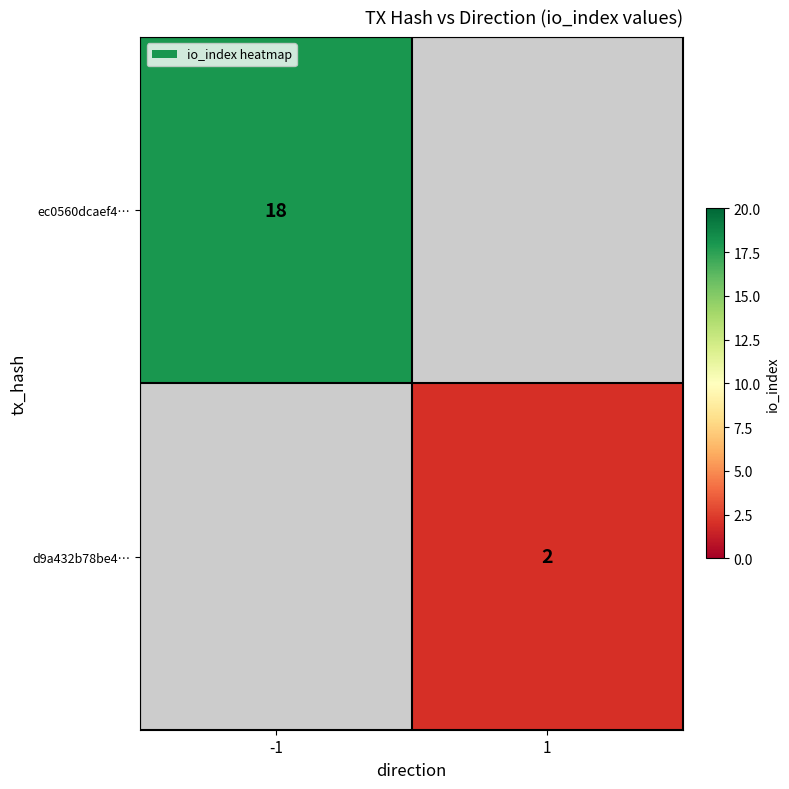

The value of d9a432b78be4… at 1 is 2. True or false?

True